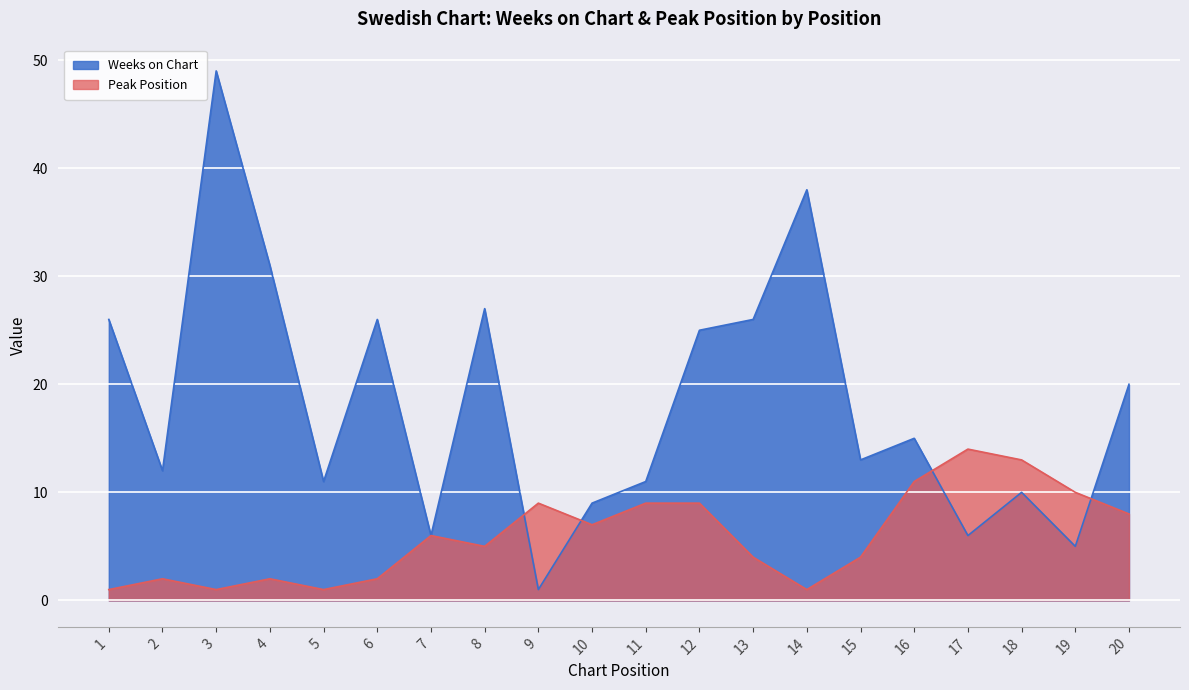

List the series in order of their overall mean, highest first.

Weeks on Chart, Peak Position